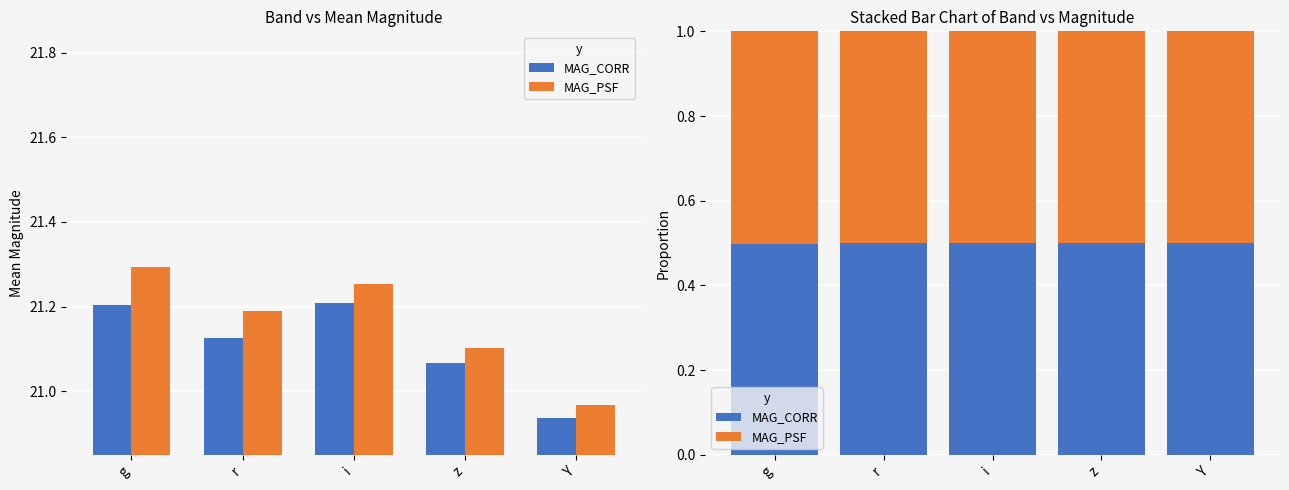

What is the sum of the MAG_CORR values at Y and r?

1.0